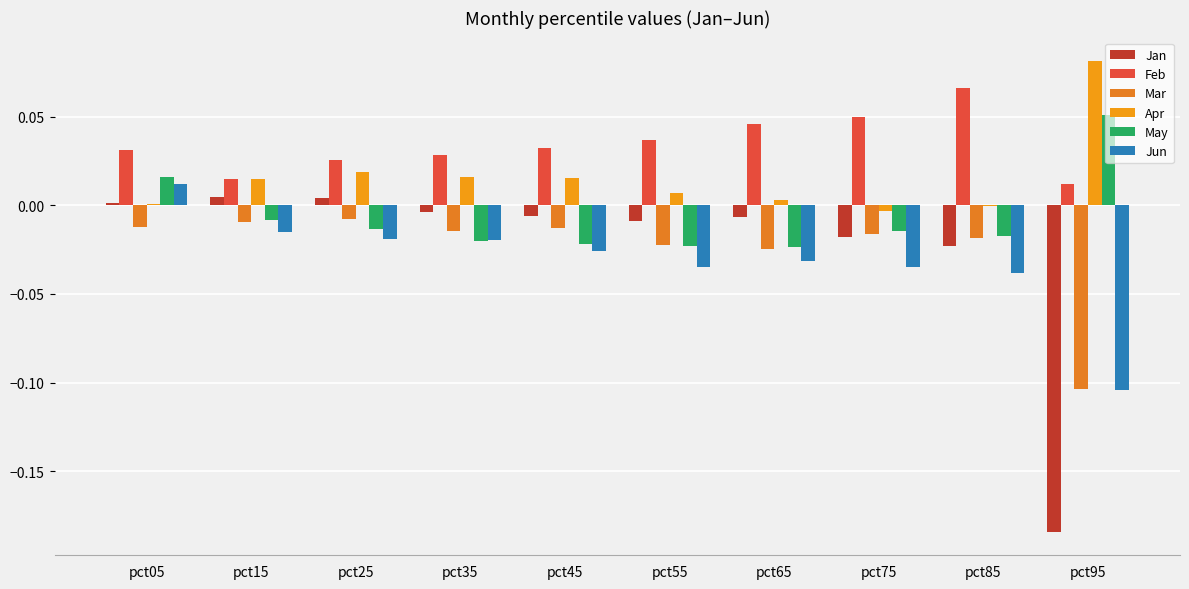

True or false: Jan has a value of 0.0 at pct25.

True